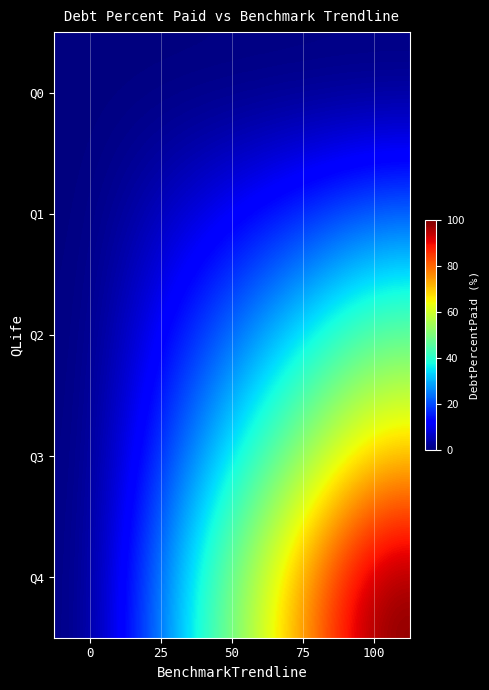

Rank the series by their average value, from lowest to highest.

Q0, Q1, Q2, Q3, Q4